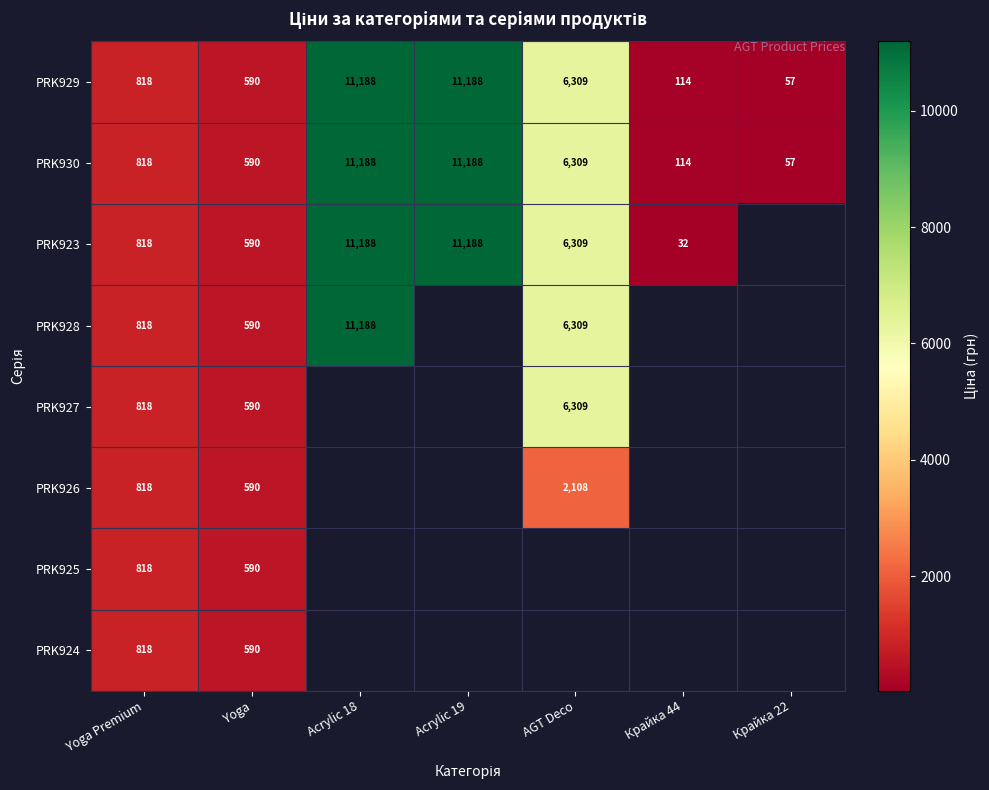

List the series in order of their peak value, highest first.

PRK929, PRK930, PRK923, PRK928, PRK927, PRK926, PRK925, PRK924